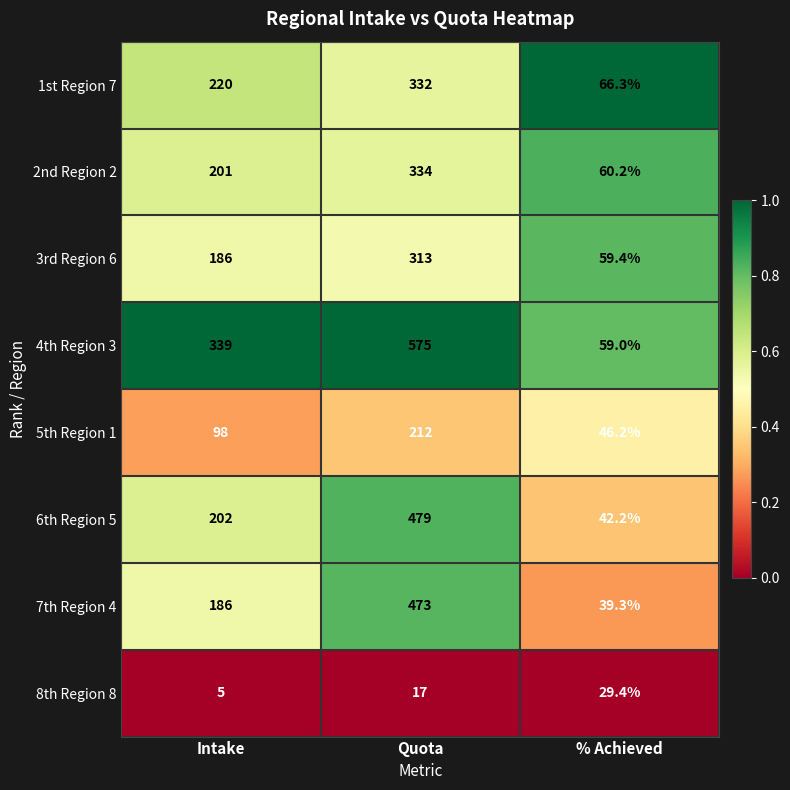

Reading left to right, list all the values displayed in this chart.

1st Region 7: Intake=220.0	Quota=332.0	% Achieved=66.3
2nd Region 2: Intake=201.0	Quota=334.0	% Achieved=60.2
3rd Region 6: Intake=186.0	Quota=313.0	% Achieved=59.4
4th Region 3: Intake=339.0	Quota=575.0	% Achieved=59.0
5th Region 1: Intake=98.0	Quota=212.0	% Achieved=46.2
6th Region 5: Intake=202.0	Quota=479.0	% Achieved=42.2
7th Region 4: Intake=186.0	Quota=473.0	% Achieved=39.3
8th Region 8: Intake=5.0	Quota=17.0	% Achieved=29.4